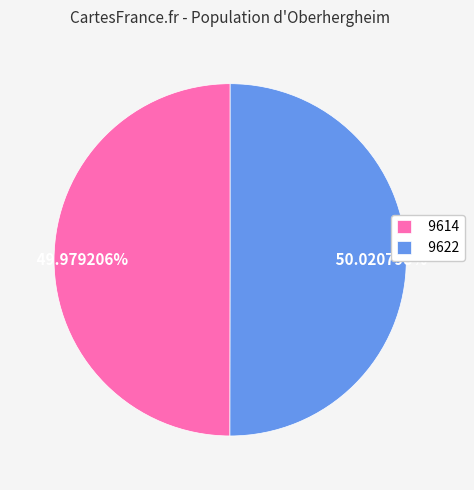

Is it true that 9614 is 64% of the pie?

False